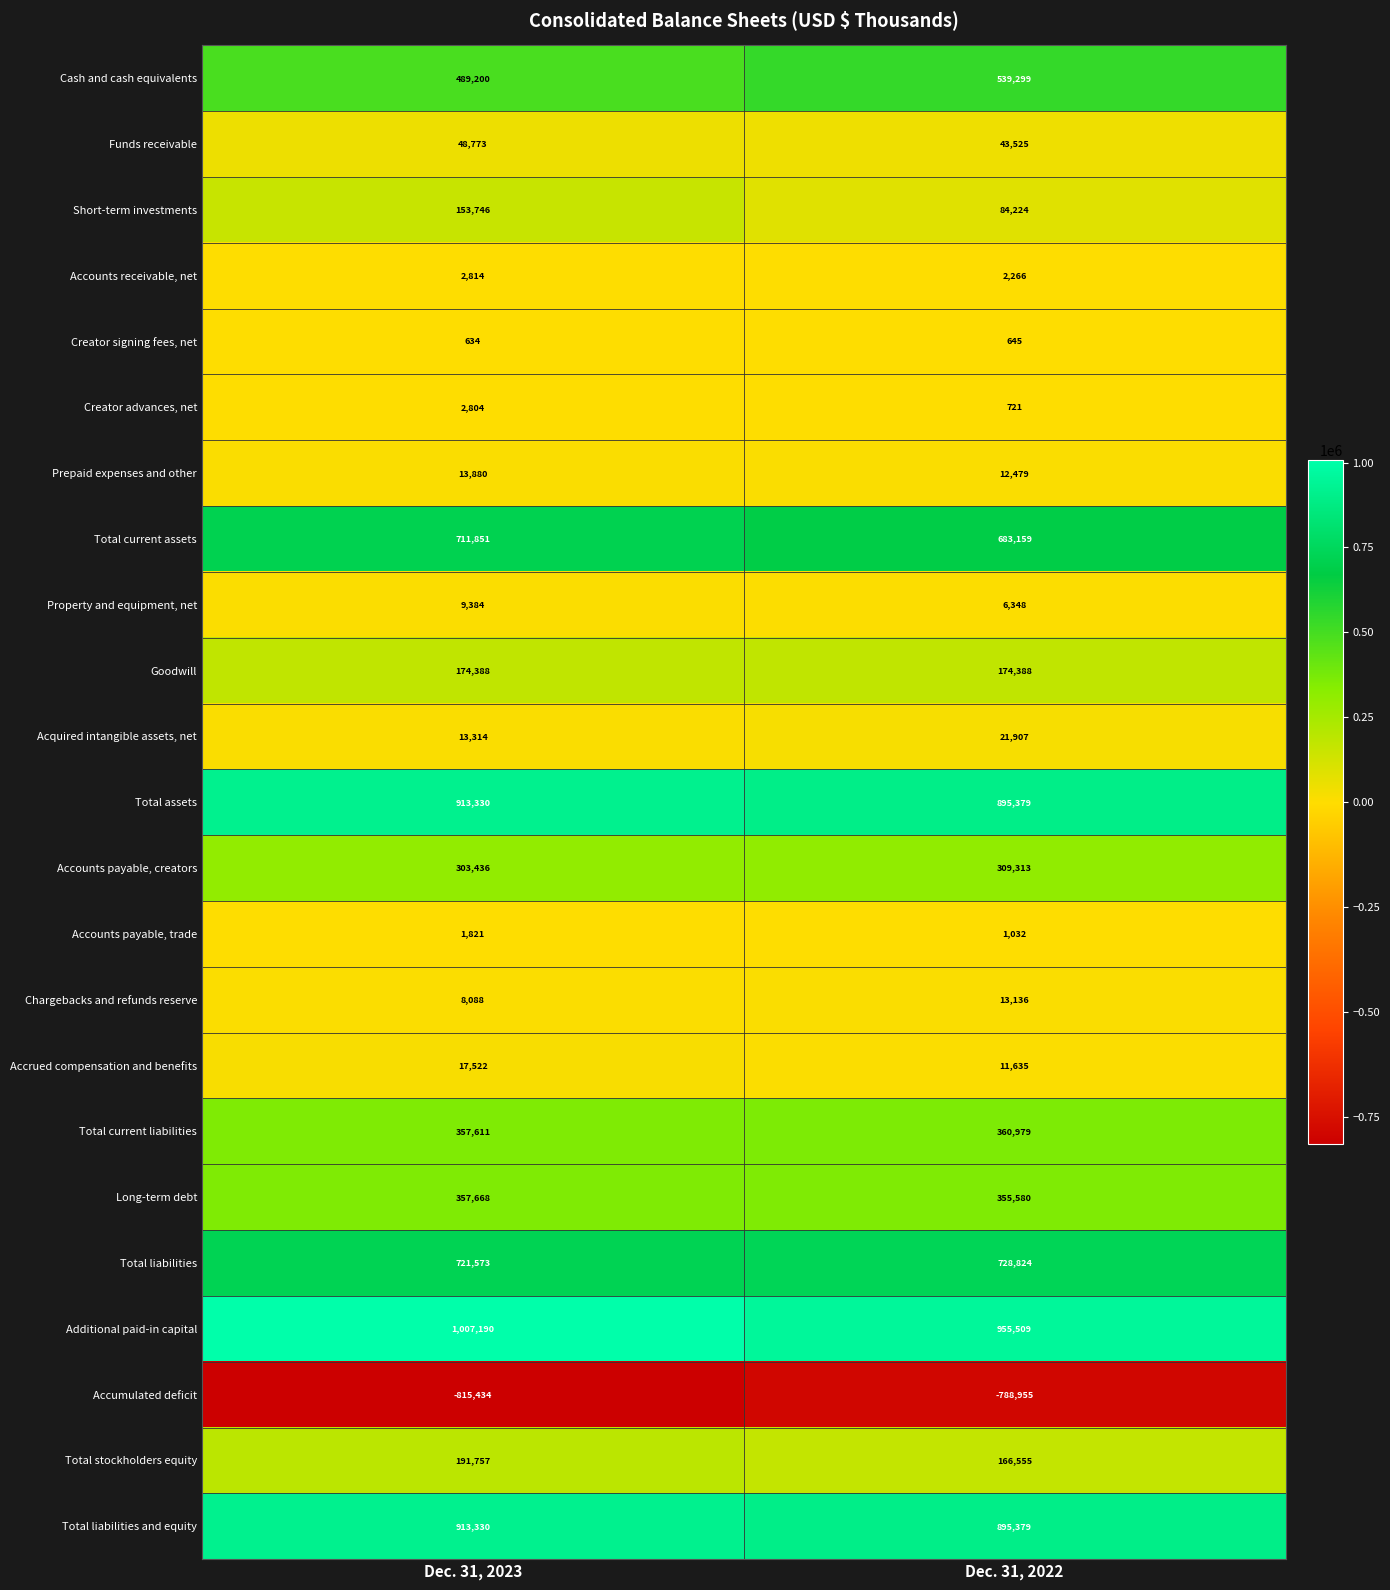

What is the average value of the Accounts receivable, net series?

2540